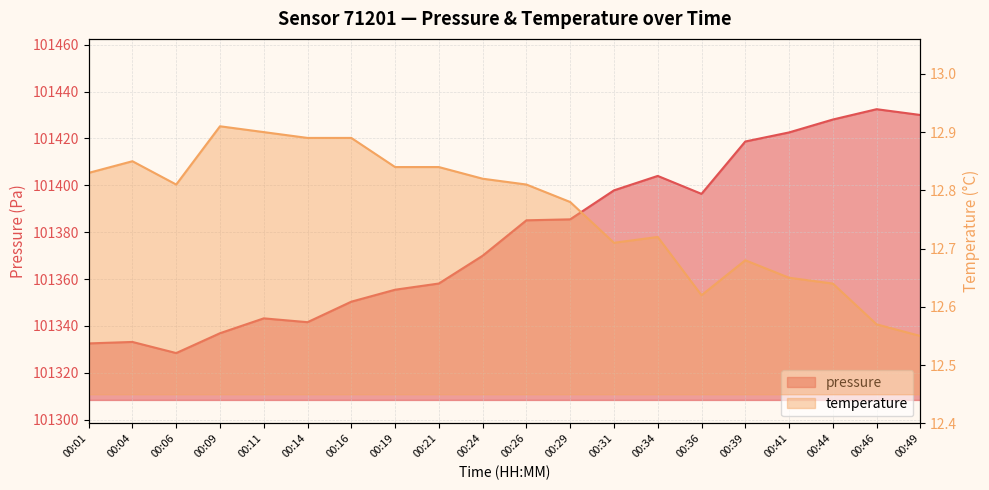

What is the difference between the second highest and minimum values in the temperature series?

0.3